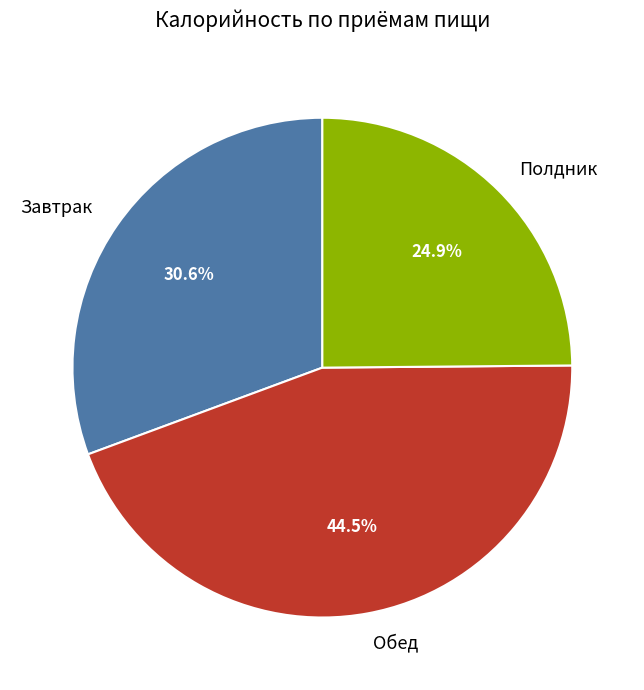

To the nearest percent, what is the combined percentage of Завтрак and Полдник?

56%